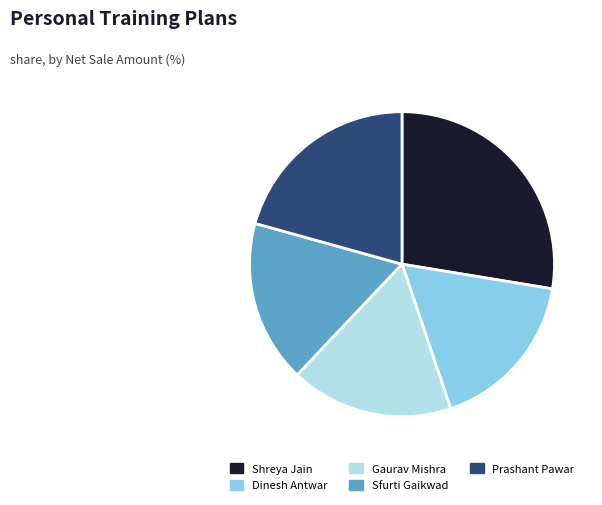

Between Dinesh Antwar and Shreya Jain, which is larger?

Shreya Jain